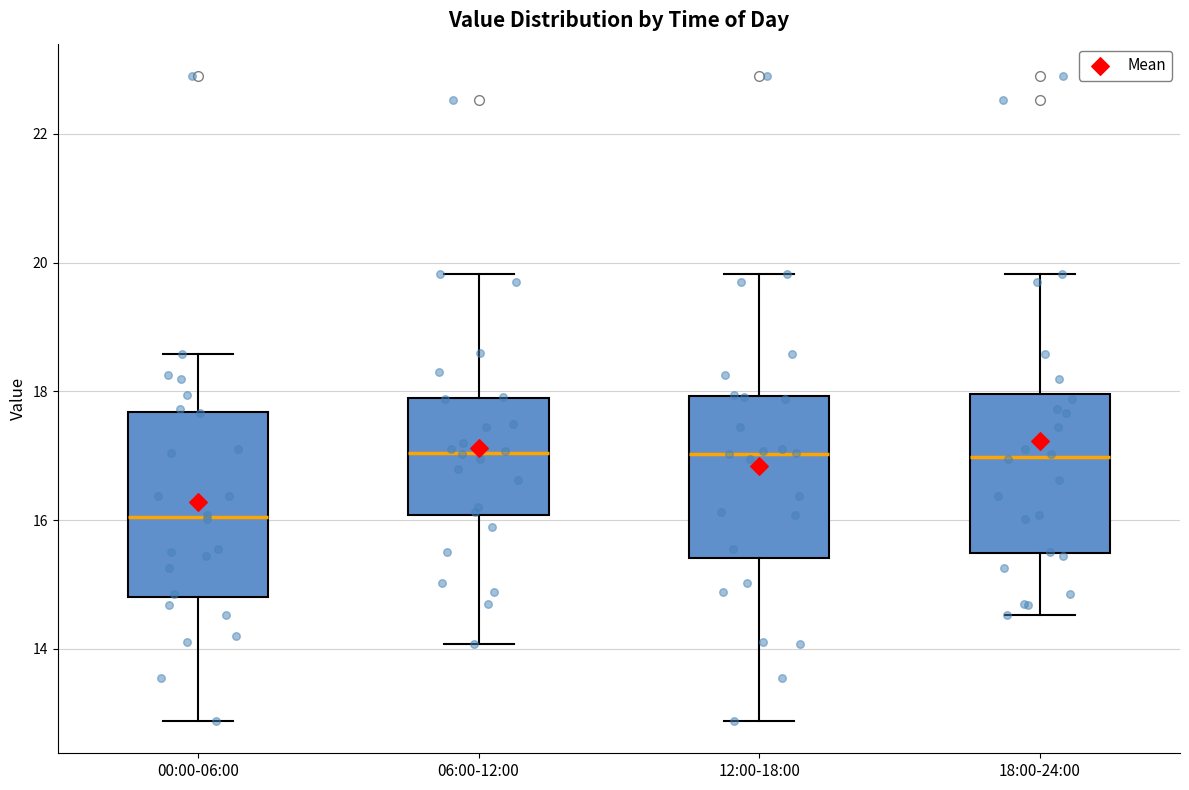

Comparing the boxes themselves (not the whiskers), which one is the tallest?

00:00-06:00